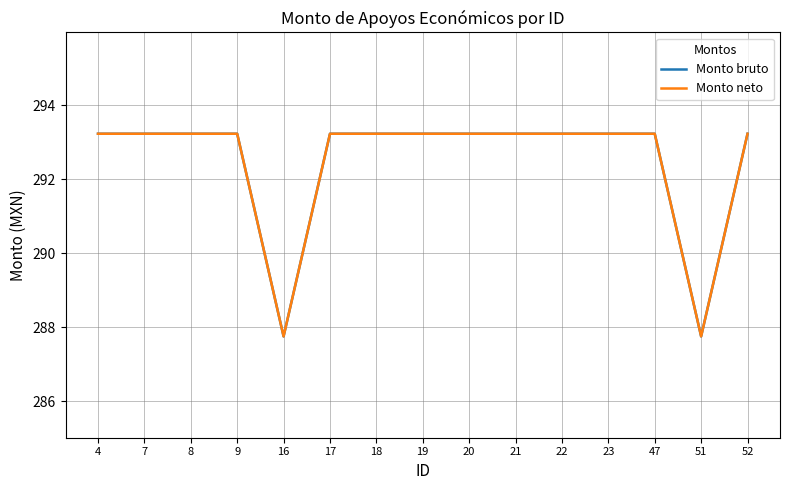

True or false: Monto neto and Monto bruto cross at least once.

False